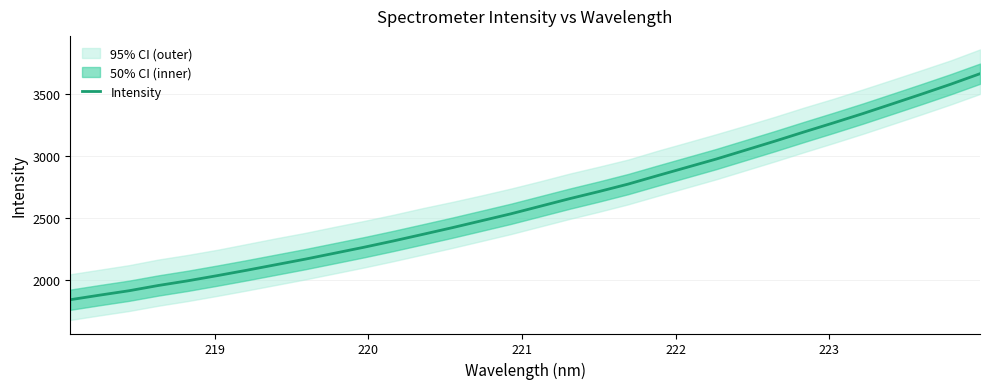

What is the highest value of the Intensity series?

3659.6